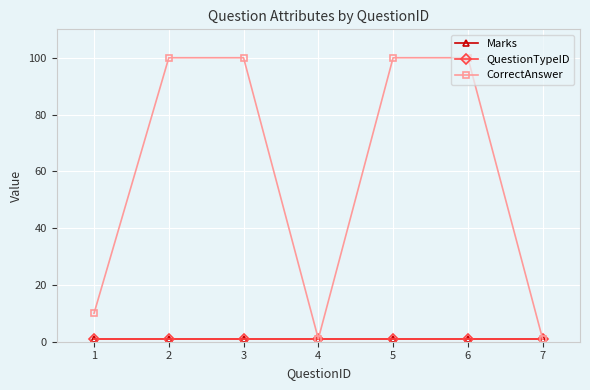

Where is the first local minimum for CorrectAnswer?

4